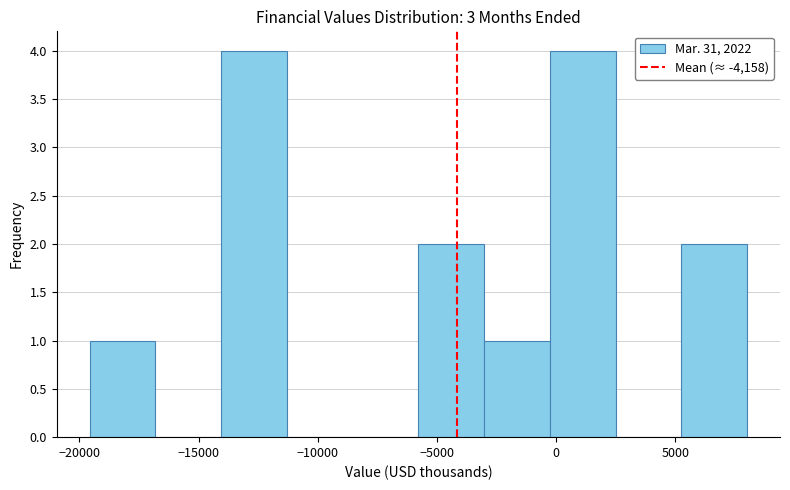

Reading left to right, transcribe this chart: for each bar, give the range it covers on the x-axis and its height. Neither the bar edges nor the heights are printed on the chart, so give them approximately, as read against the axes.

-19500 to -17000: 1
-17000 to -14000: 0
-14000 to -11500: 4
-11500 to -8500: 0
-8500 to -6000: 0
-6000 to -3000: 2
-3000 to -500: 1
-500 to 2500: 4
2500 to 5500: 0
5500 to 8000: 2